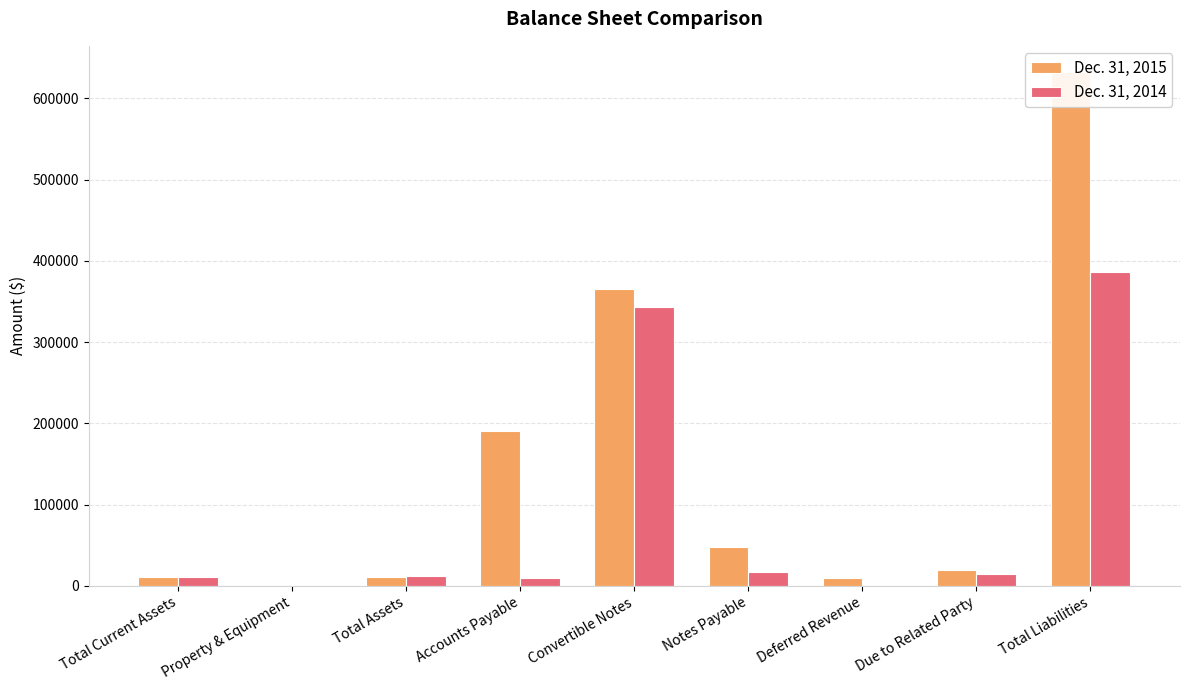

Does the chart contain stacked bars?

No